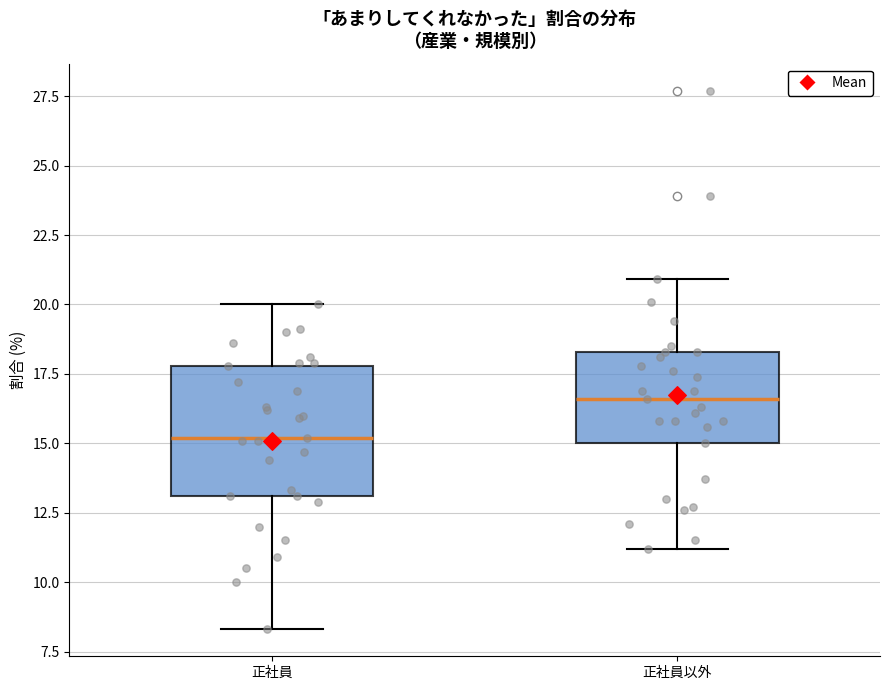

Reading left to right, transcribe this box plot: for each box, give where its median line is, the range the box spans, and where its two whiskers end, as read against the y-axis. The values are not printed on the chart, so give them approximately, as read against the axis.

正社員: median 15.0, box 13.0 to 18.0, whiskers 8.5 to 20.0
正社員以外: median 16.5, box 15.0 to 18.5, whiskers 11.0 to 21.0